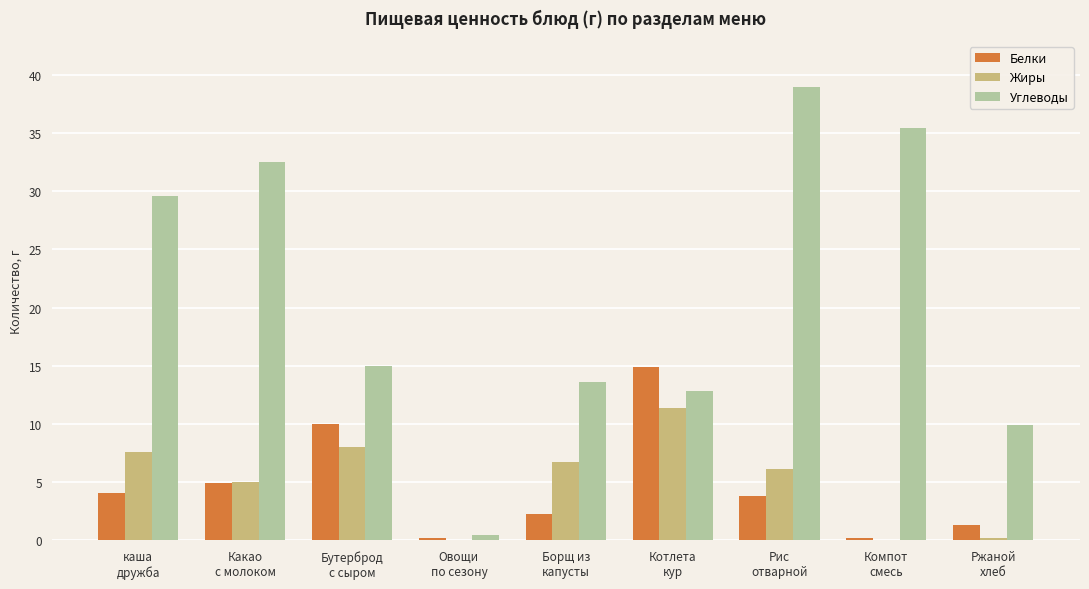

What is the maximum value shown in the chart?

38.9